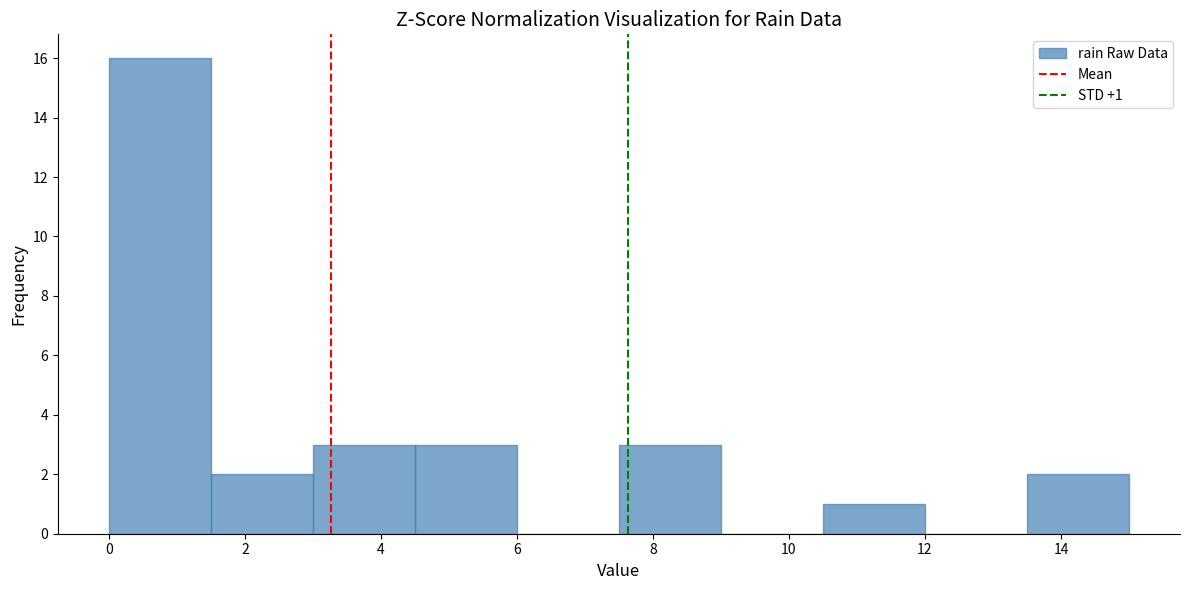

Over which range of the x-axis is the bar tallest?

0.0 to 1.5